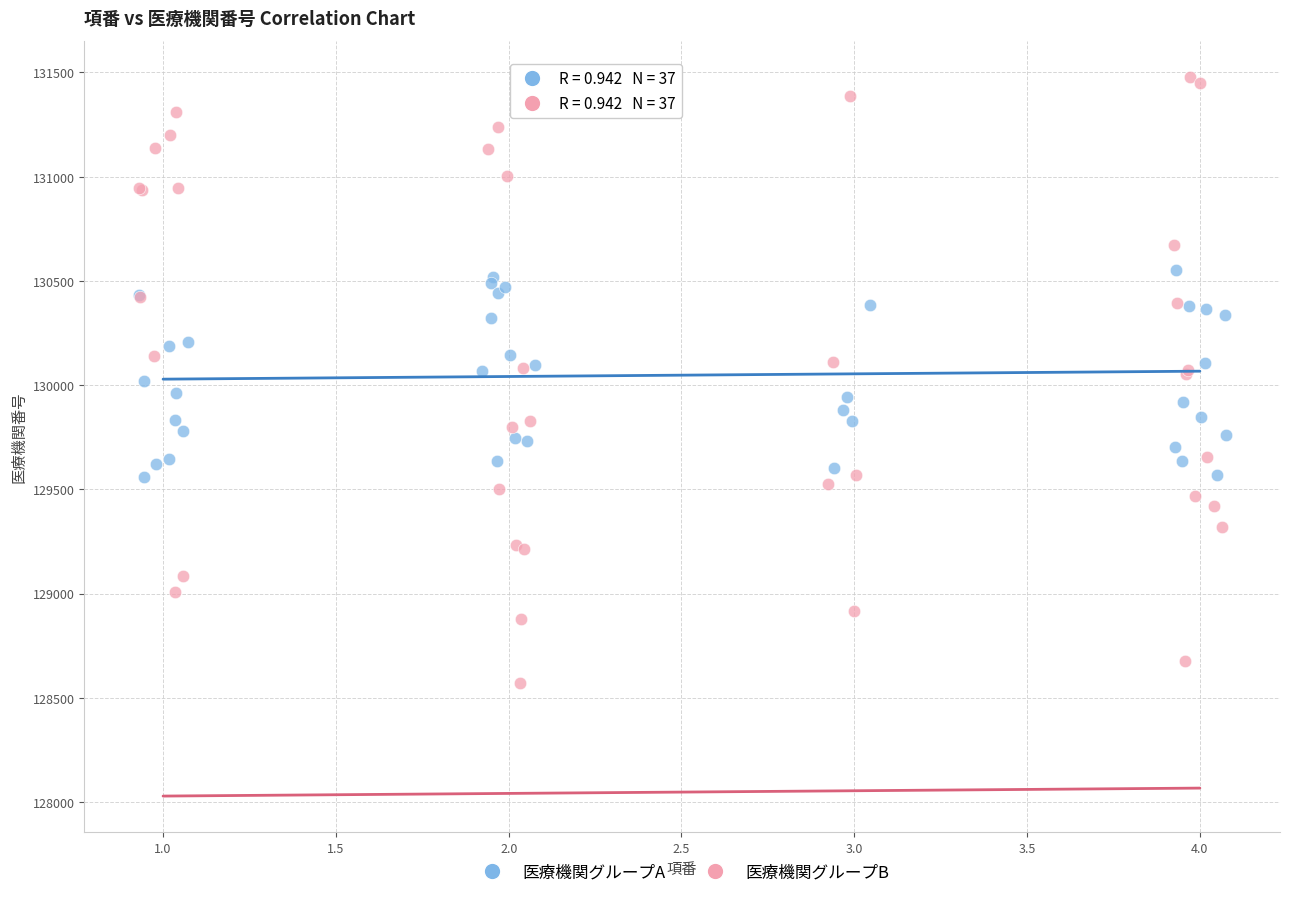

Which series has the widest spread of Y values?

医療機関グループB